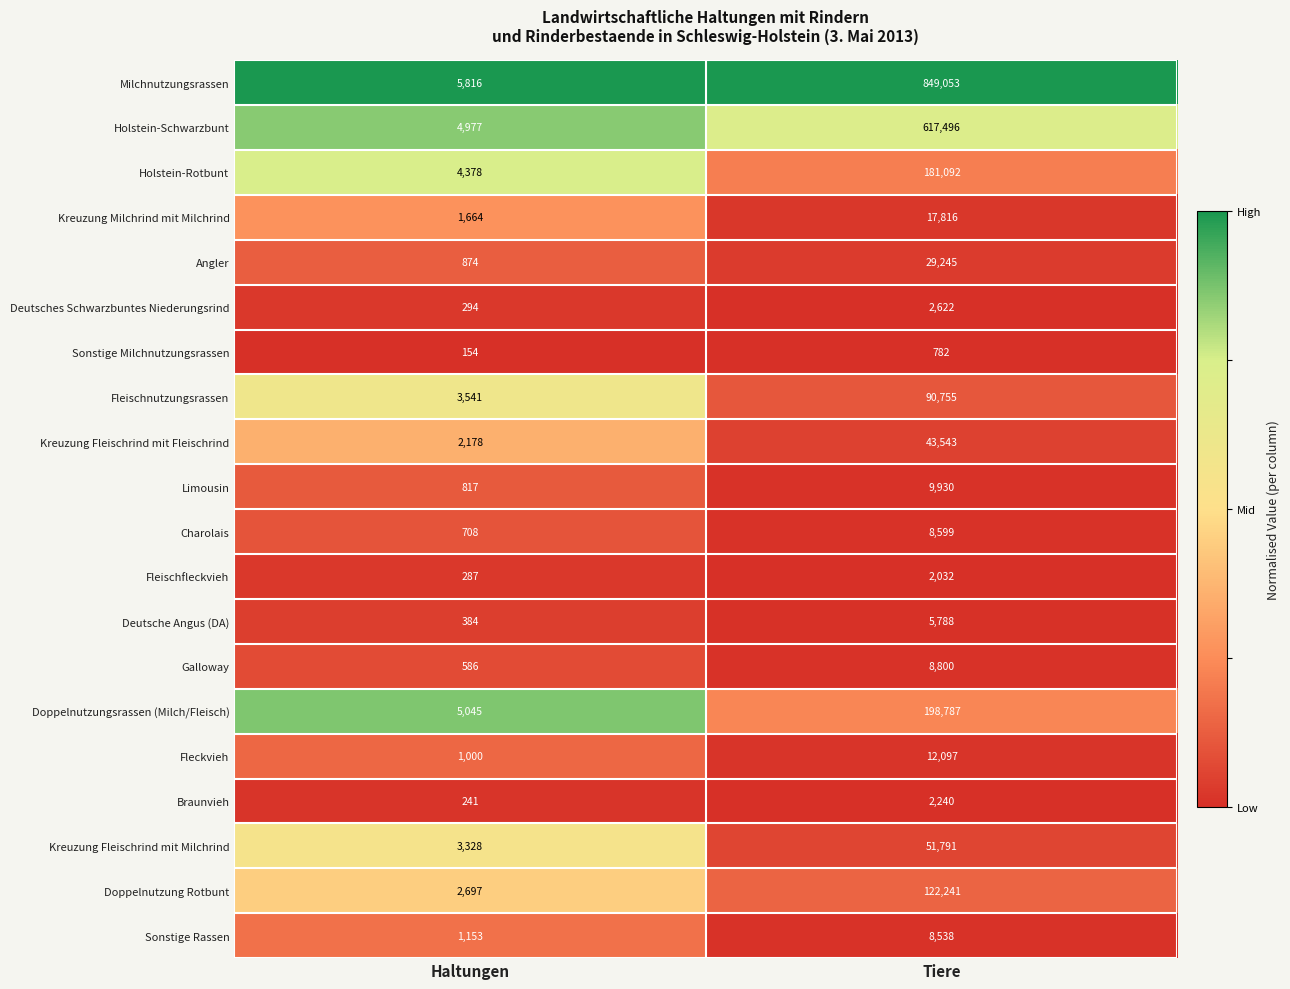

Is it true that Galloway equals 8800 at Tiere?

True